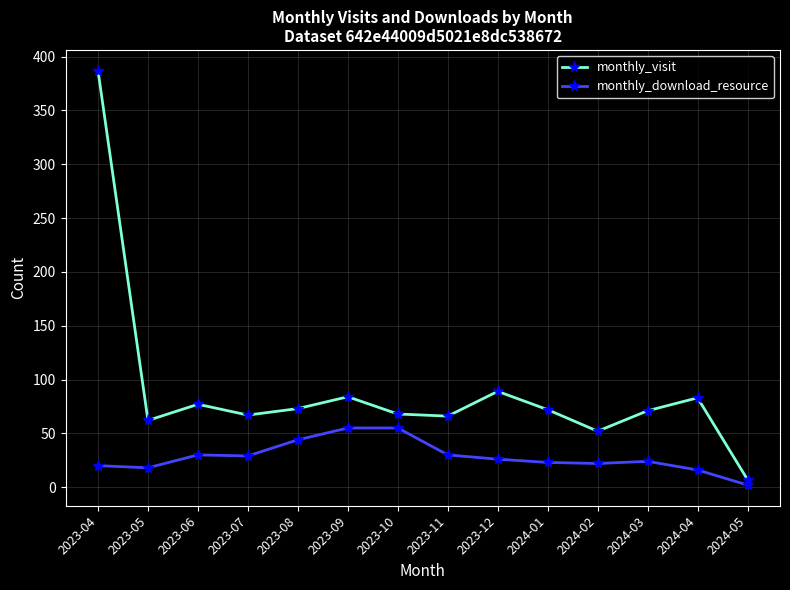

What is the sum of all monthly_visit values?

1258